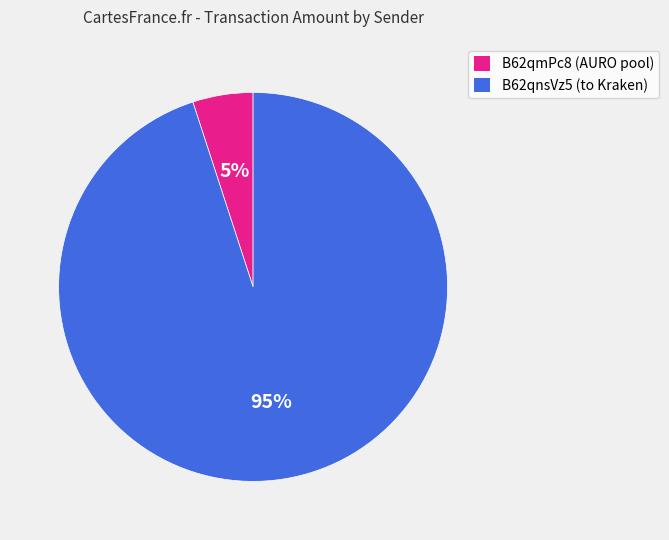

Is there a majority slice in this chart?

Yes